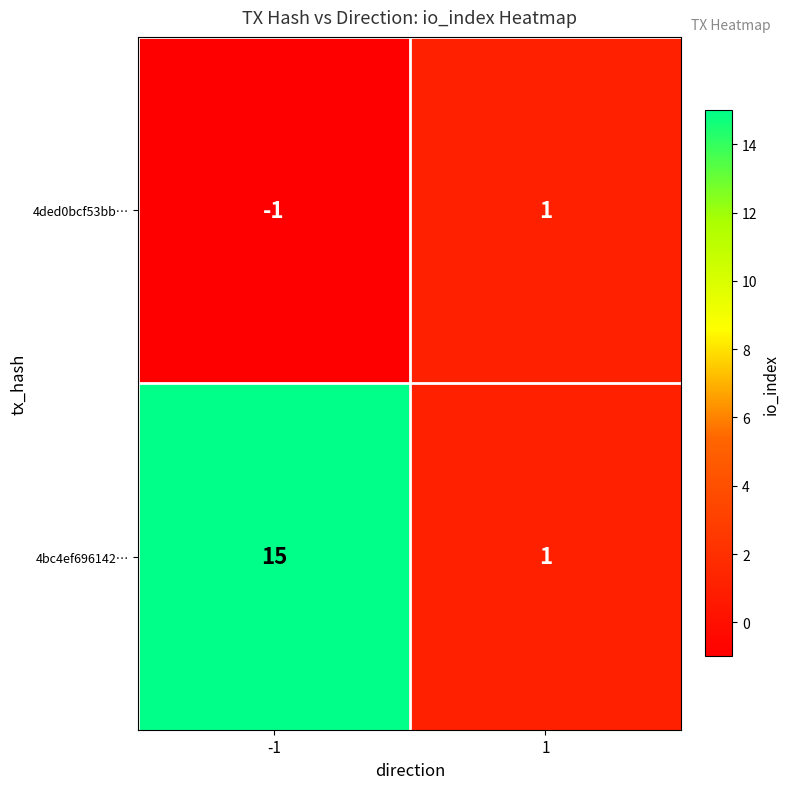

What is the total value across all series at -1?

14